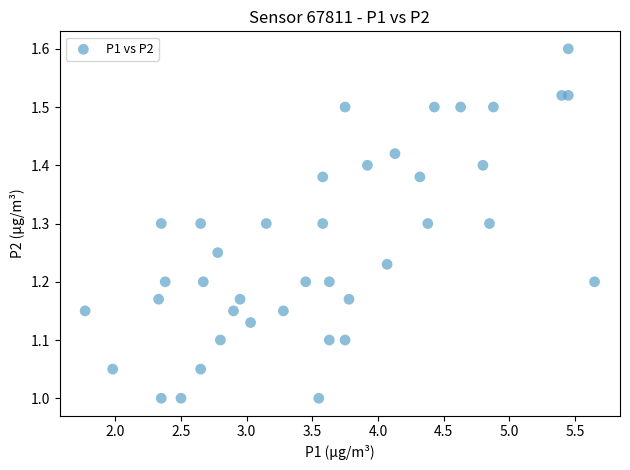

What is the range of X values (max minus min)?

3.9